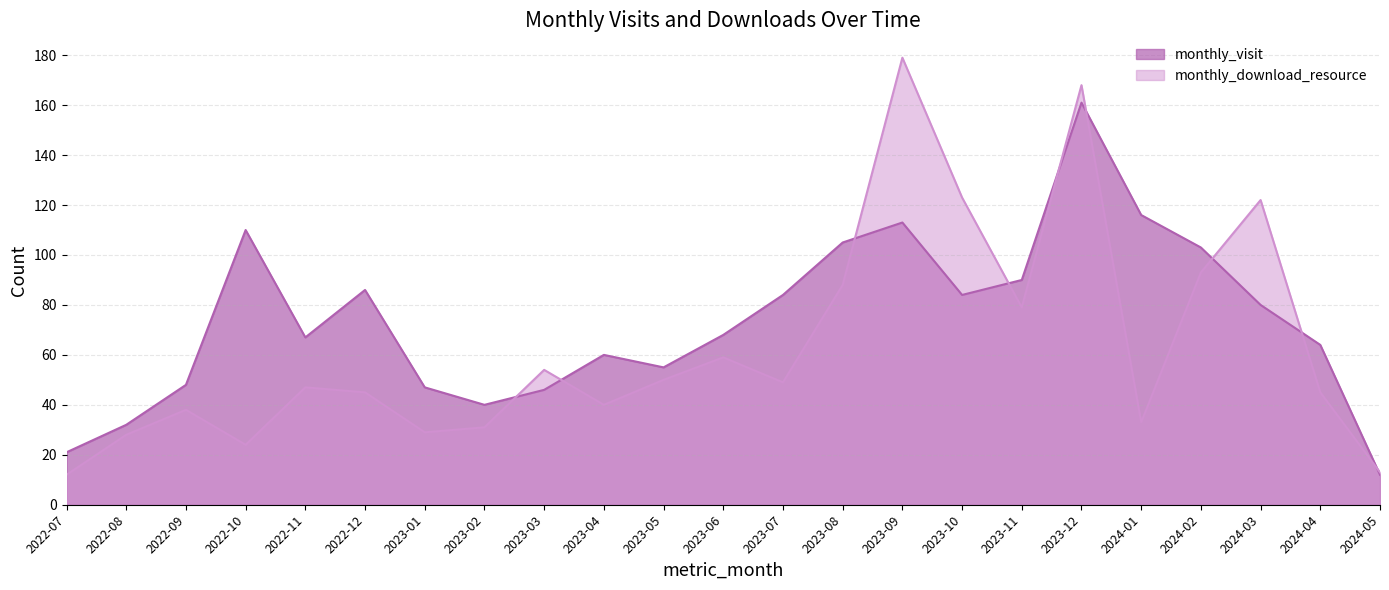

After their last crossing, which series has the higher values: monthly_download_resource or monthly_visit?

monthly_download_resource